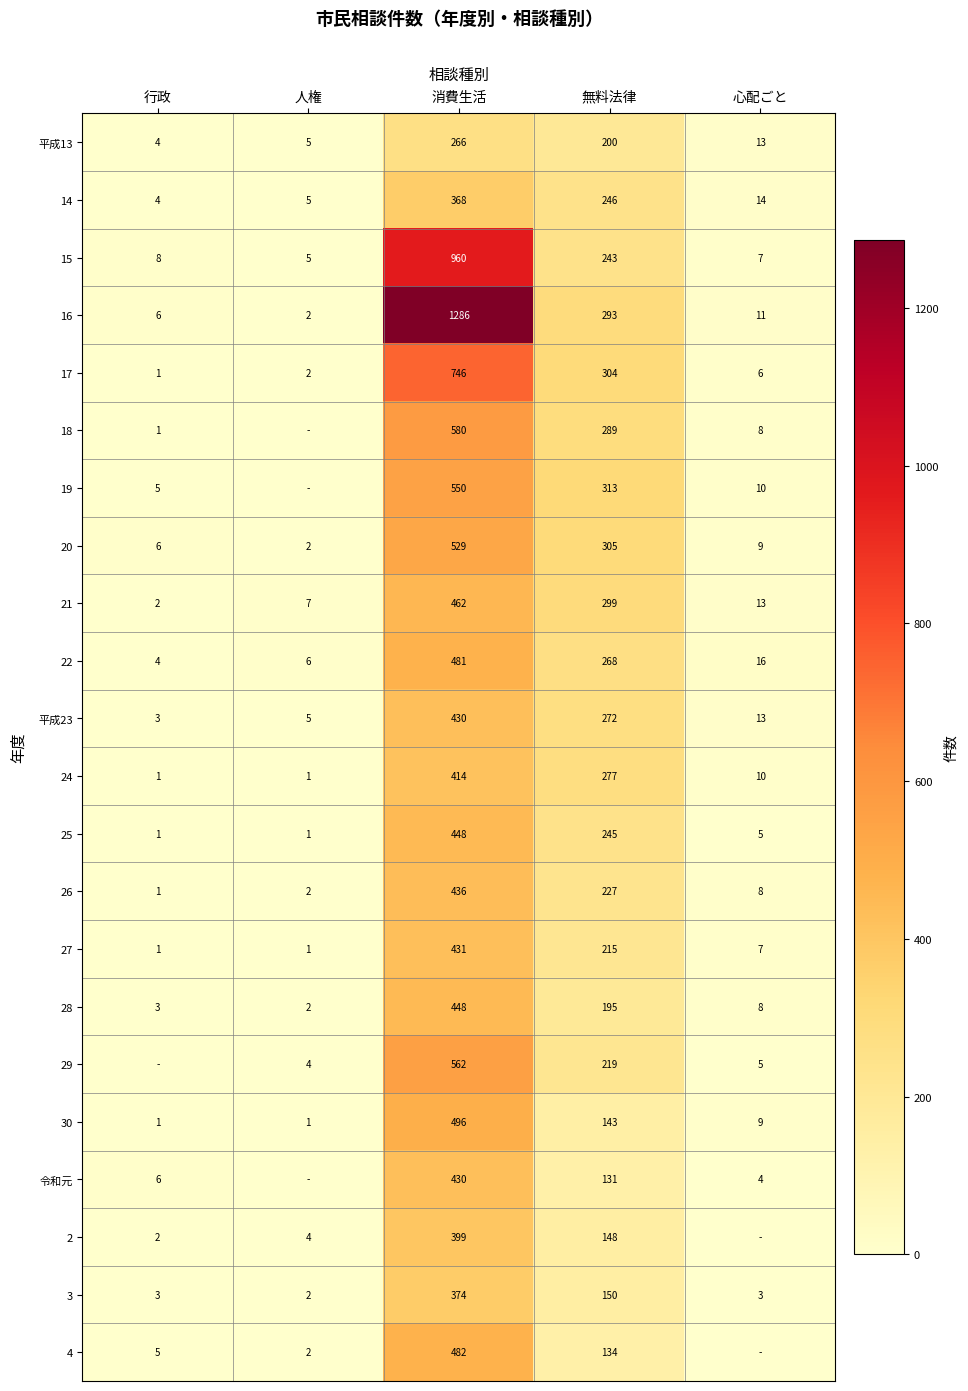

Is the value of 26 at 無料法律 greater than the value of 15 at 行政?

Yes